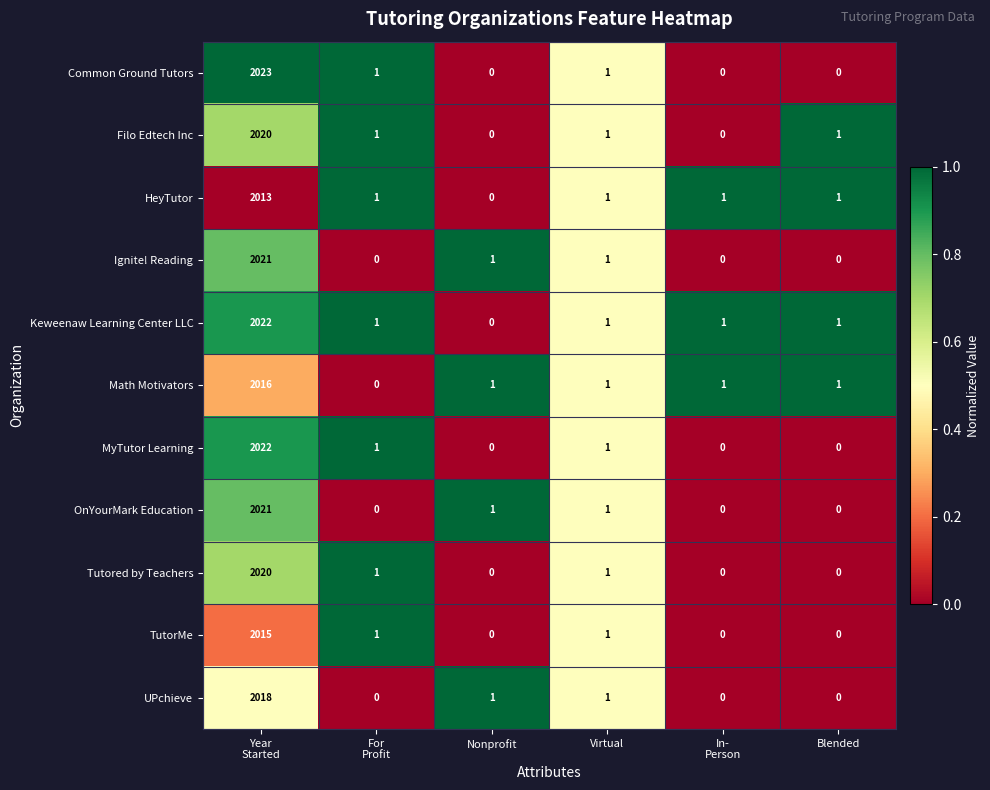

The value of Ignite! Reading at Nonprofit is 1. True or false?

True